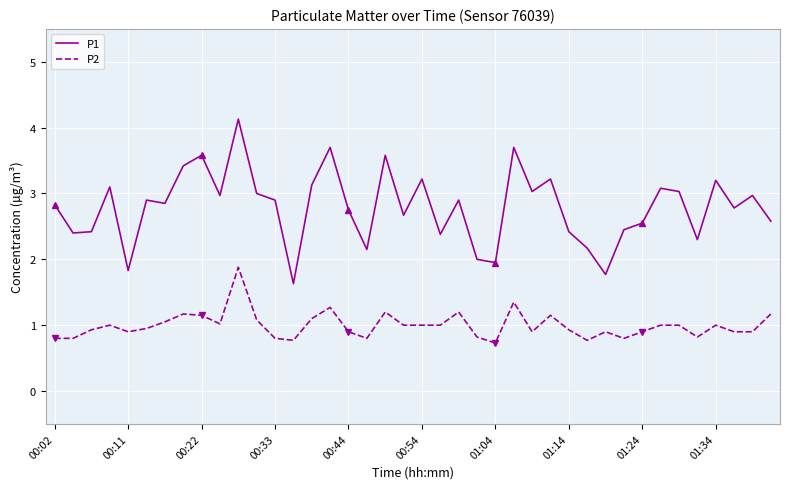

Is it true that P1 equals 5.3 at 00:54?

False